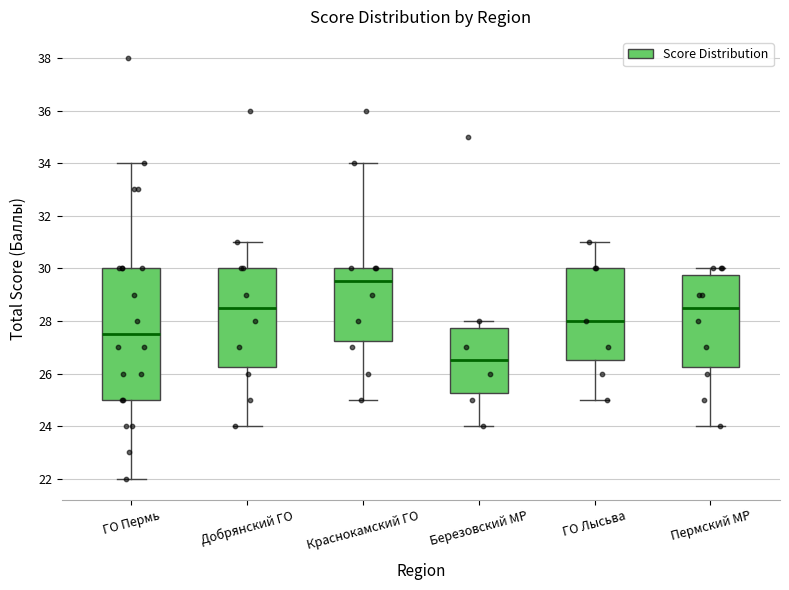

Which box has the lowest median line?

Березовский МР